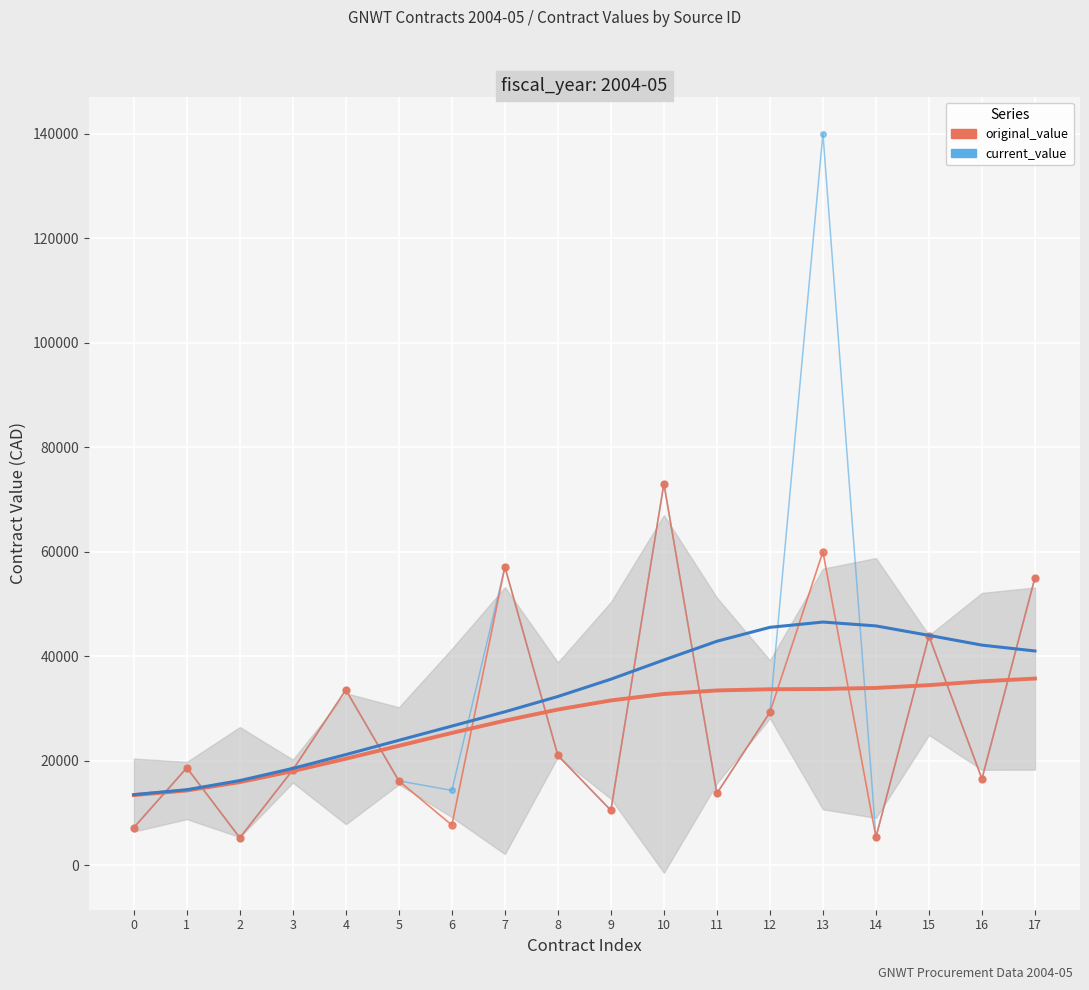

True or false: original_value and current_value cross at least once.

False